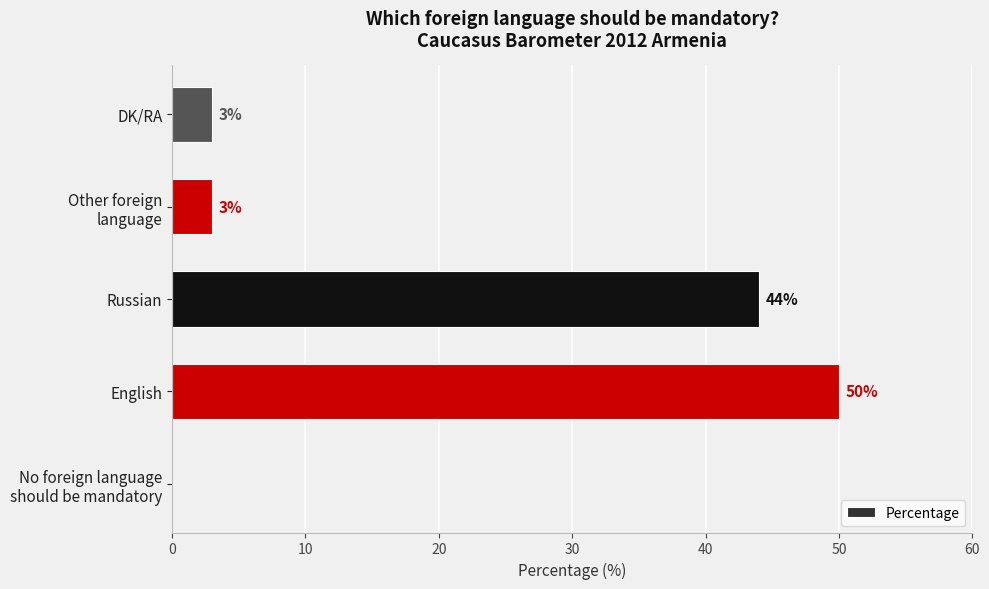

How many positive values are there?

4